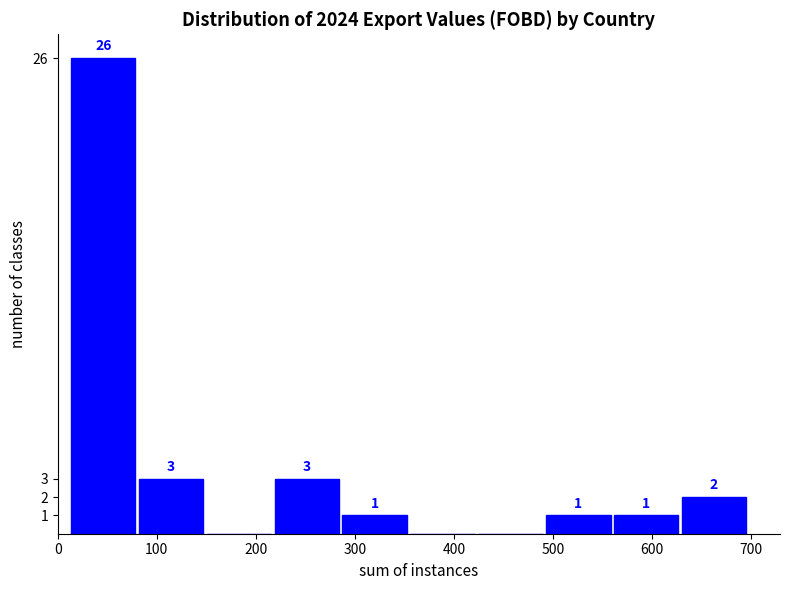

Which range on the x-axis has the tallest bar?

10 to 80